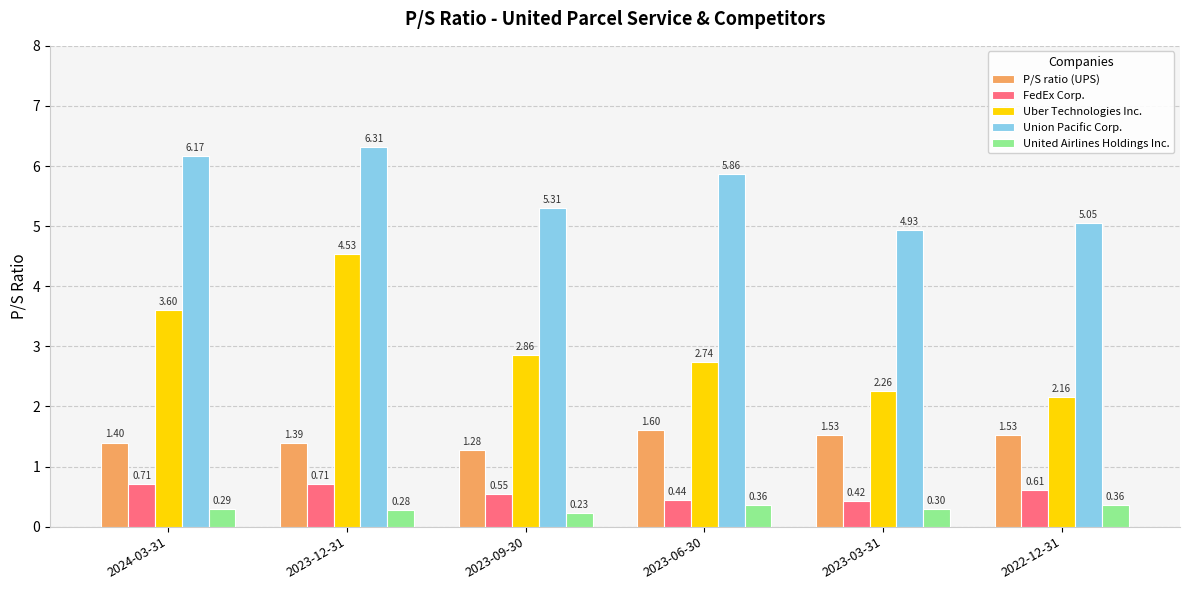

What are all the series names shown in the legend?

P/S ratio (UPS), FedEx Corp., Uber Technologies Inc., Union Pacific Corp., United Airlines Holdings Inc.